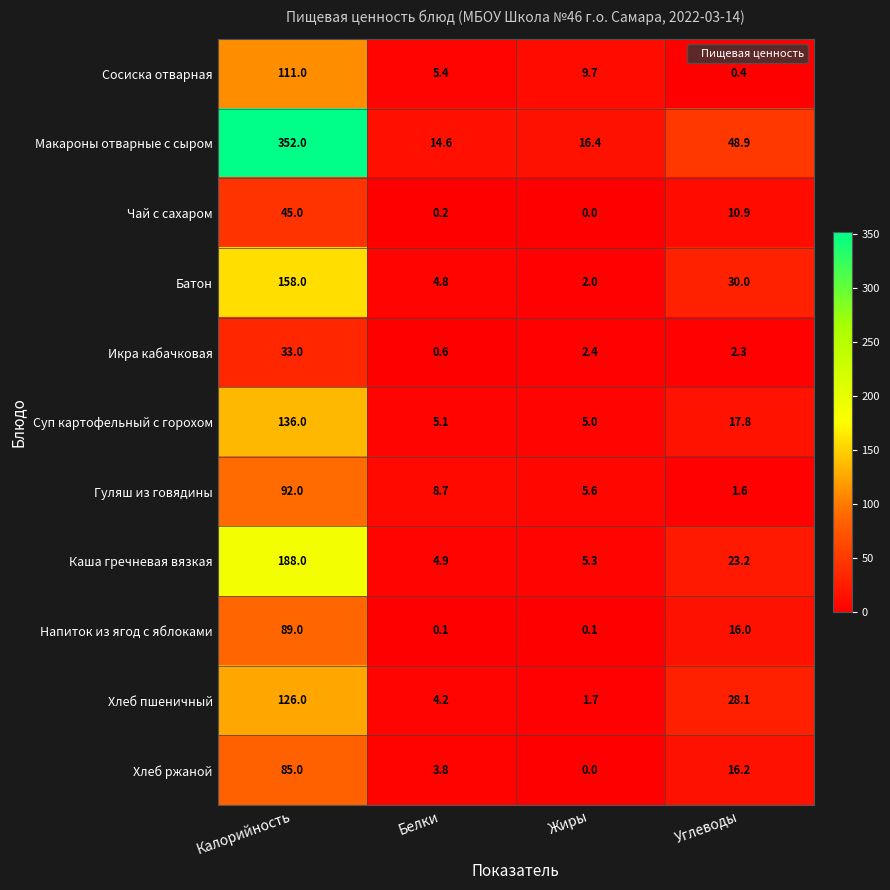

What is the lowest value of the Суп картофельный с горохом series?

5.0